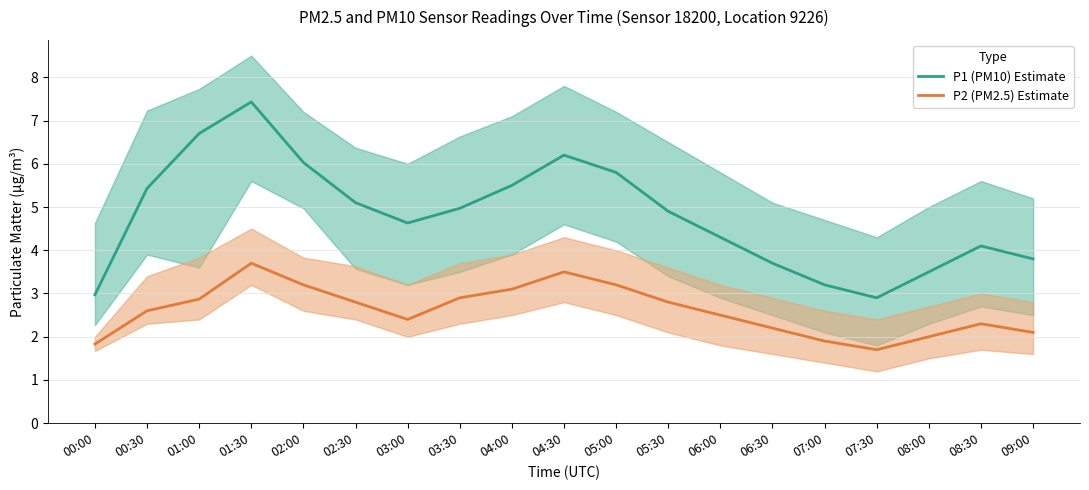

At how many categories does at least one series exceed 7?

1